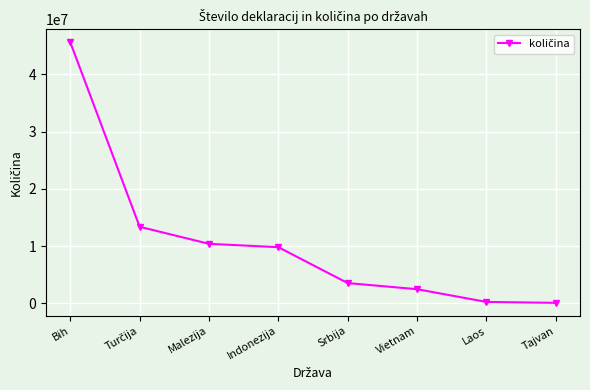

True or false: there are more than 1 points higher than both neighbors.

False